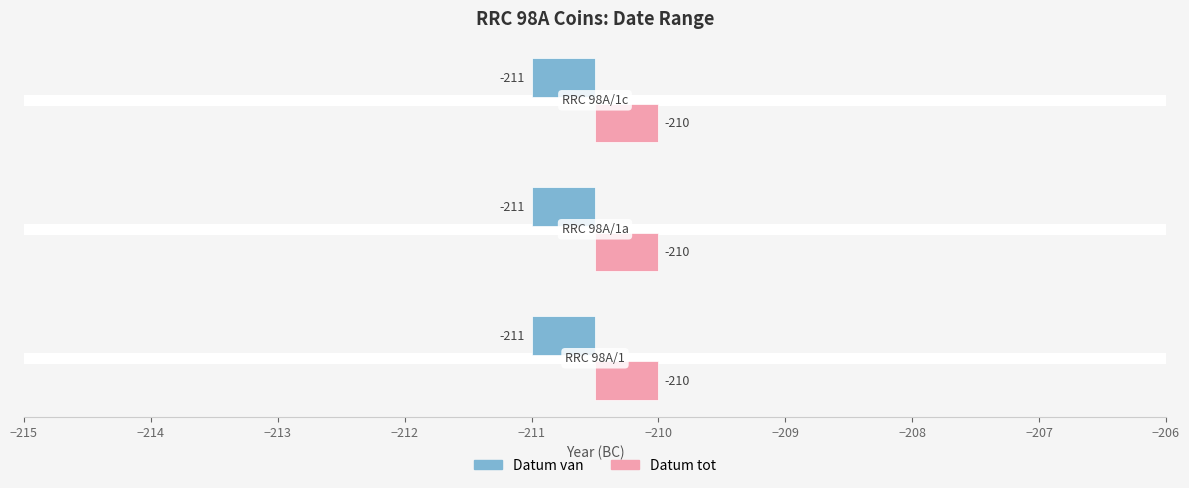

List the series in order of their overall mean, lowest first.

Datum van, Datum tot